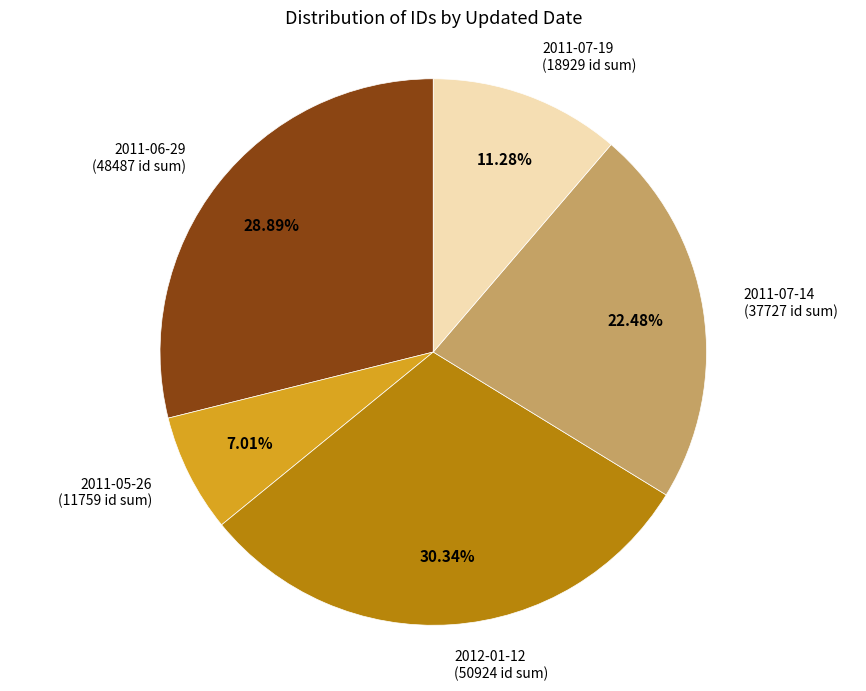

Is there any slice that represents more than half of the pie?

No